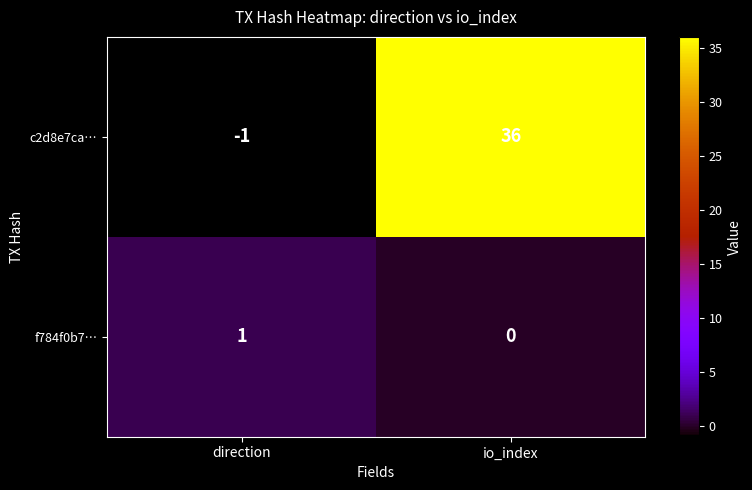

Which series has the largest range (max minus min)?

c2d8e7ca…